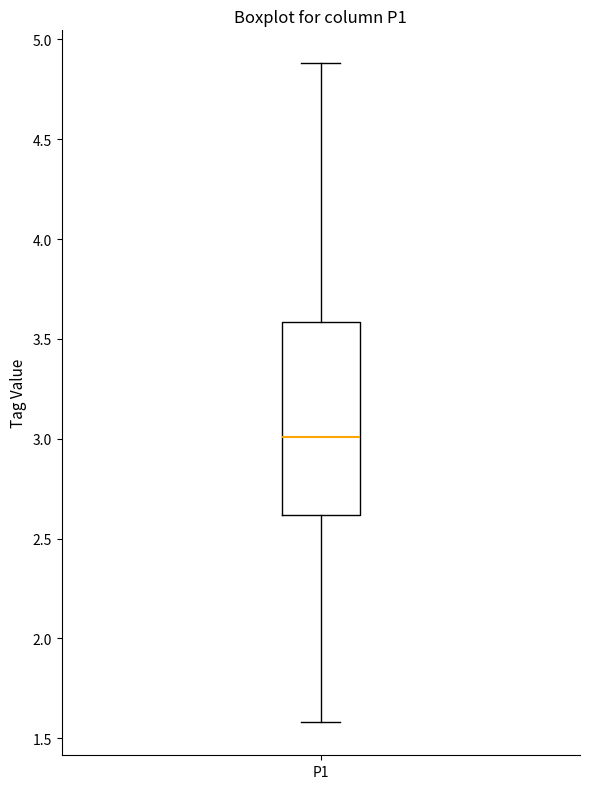

Where is the upper edge of the box for P1 on the y-axis? The values are not printed on the chart, so give them approximately, as read against the axis.

3.6